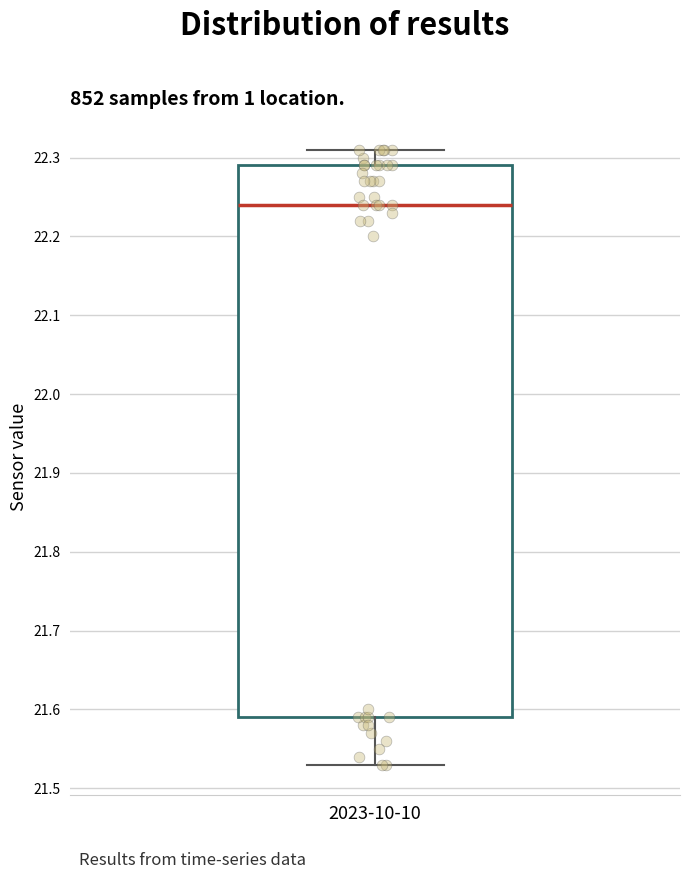

Read this box plot against the y-axis: the position of the median line, the range covered by the box, and the ends of both whiskers. The values are not printed on the chart, so give them approximately, as read against the axis.

median 22.24, box 21.59 to 22.29, whiskers 21.53 to 22.31